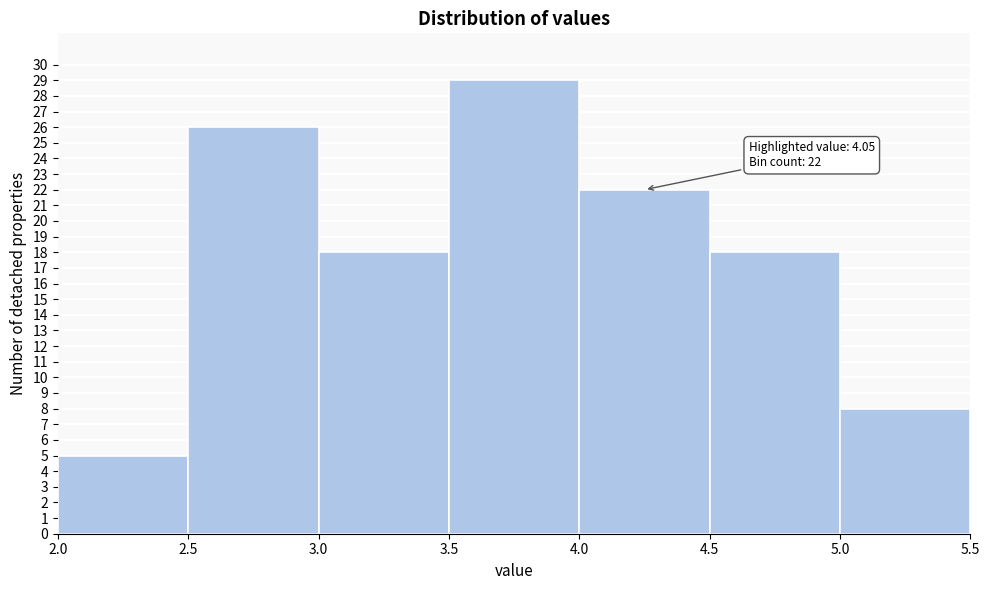

Which range on the x-axis has the tallest bar?

3.5 to 4.0